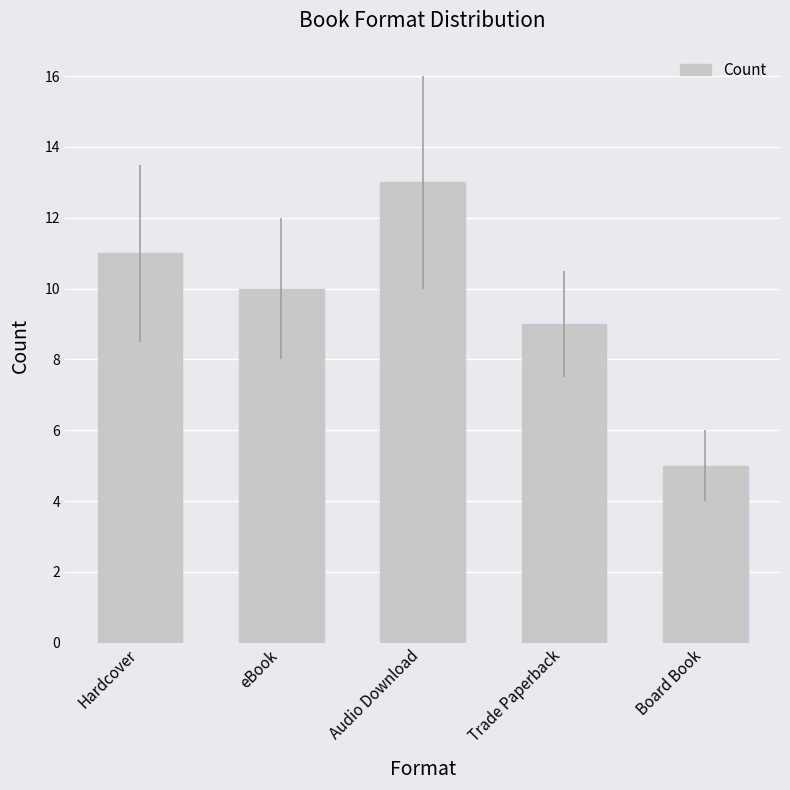

What is the value of the 5th bar from the left?

5